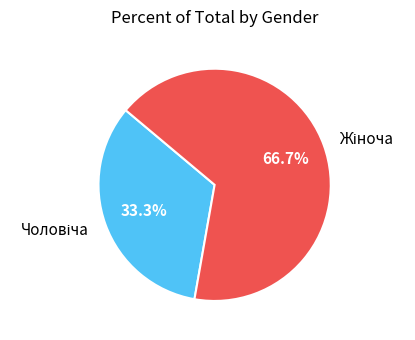

Does any single category account for the majority?

Yes